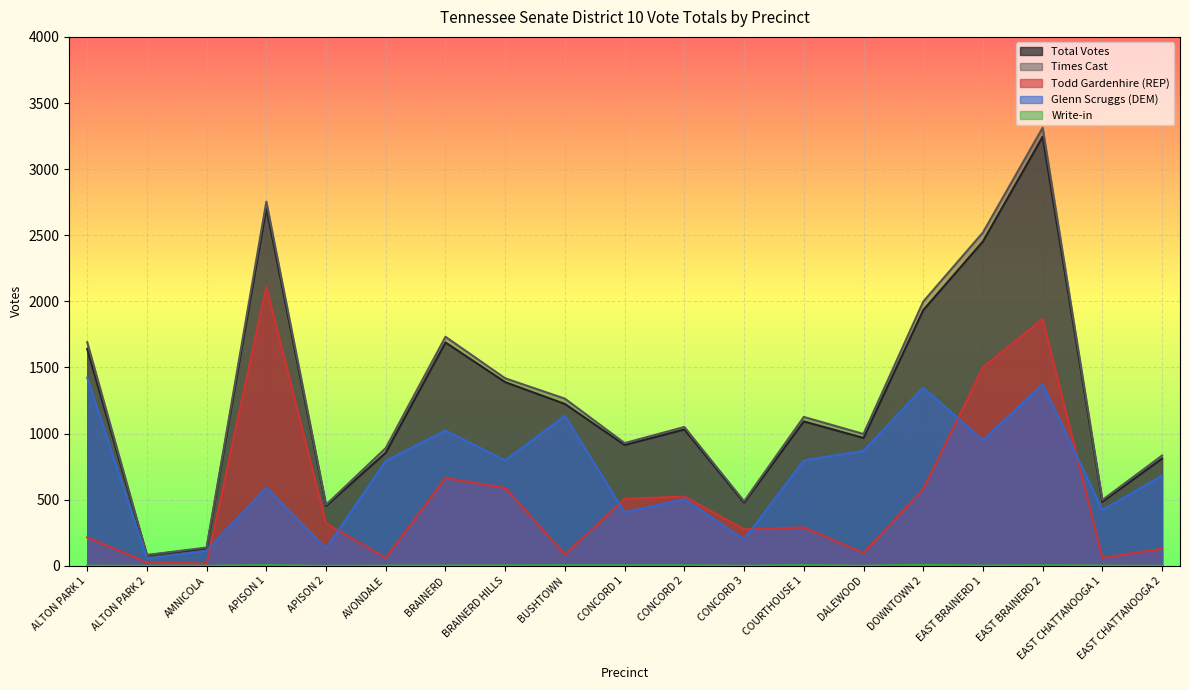

How many data points does each series have?

19